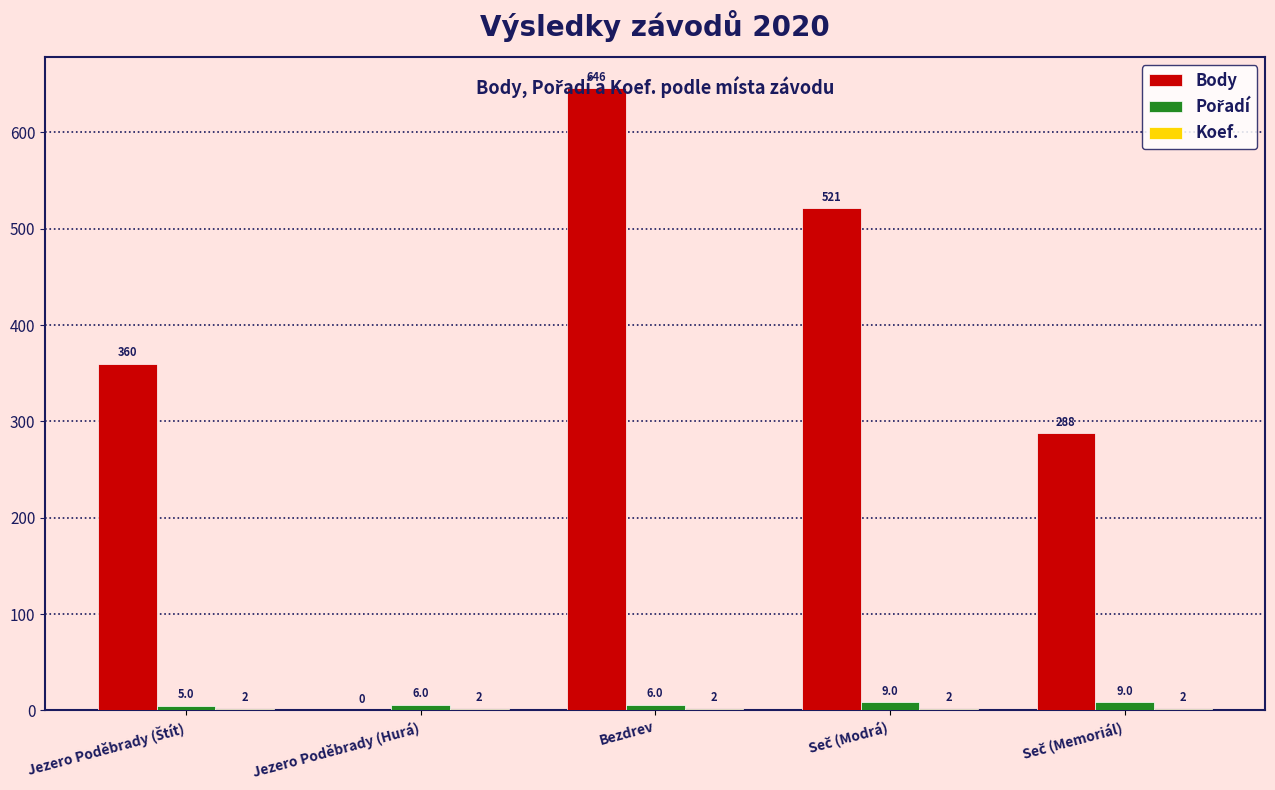

At which category does the chart reach its peak across all series?

Bezdrev